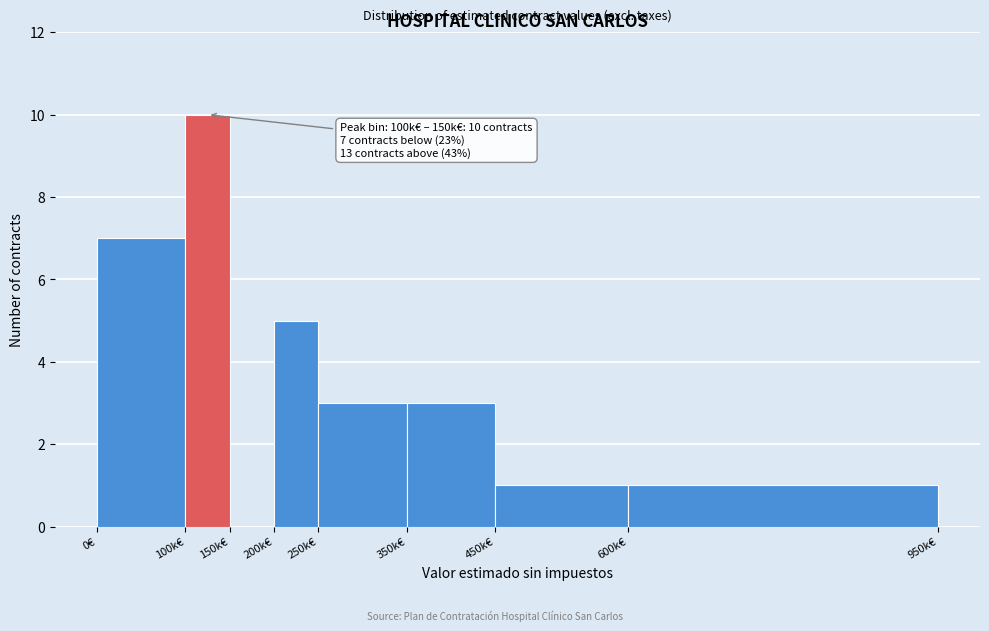

Reading left to right, what are all the values shown in this chart?

0€=7	100k€=10	150k€=0	200k€=5	250k€=3	350k€=3	450k€=1	600k€=1